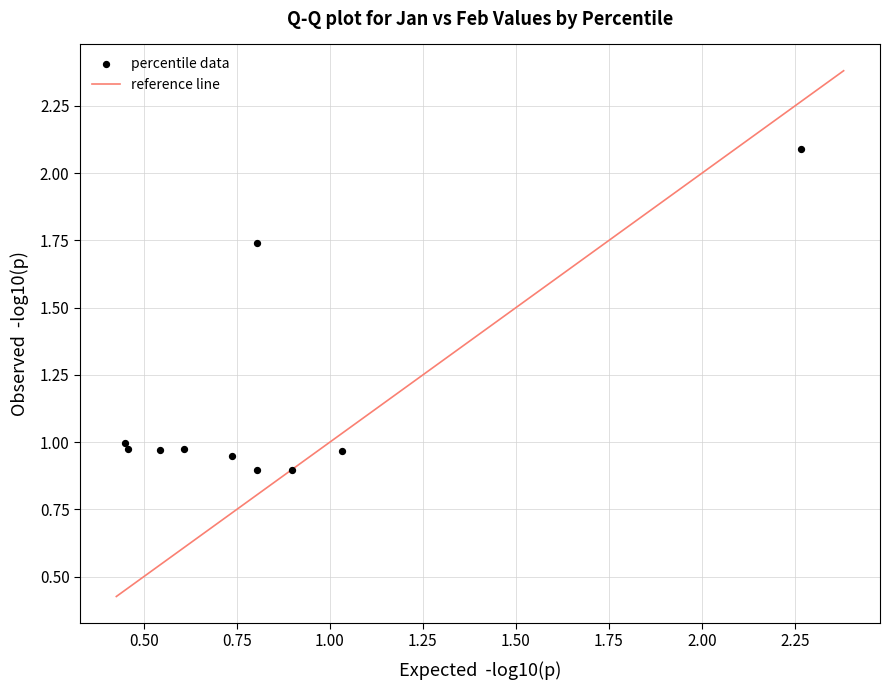

What is the range of X values (max minus min)?

1.8